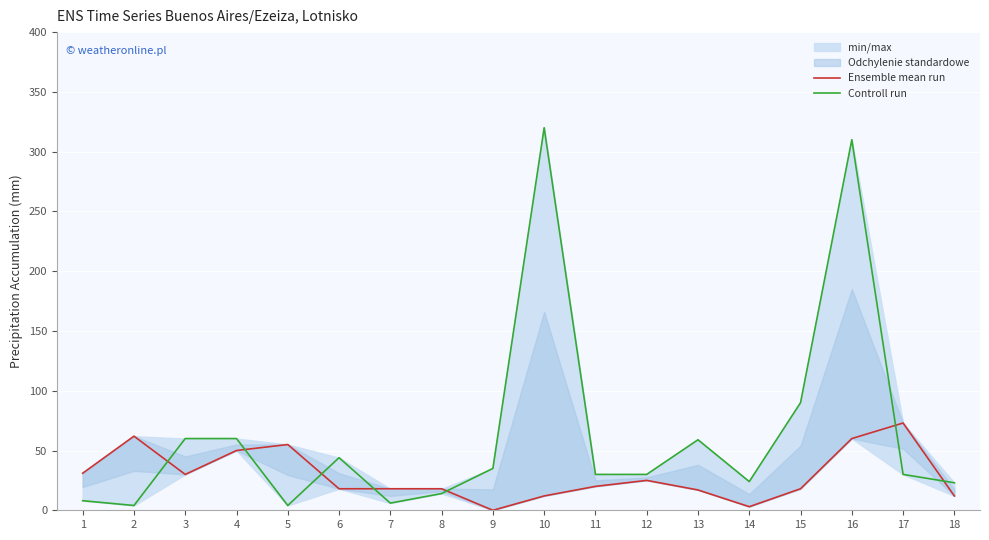

Rank the categories by Ensemble mean run value from lowest to highest.

9, 14, 10, 18, 13, 6, 7, 8, 15, 11, 12, 3, 1, 4, 5, 16, 2, 17